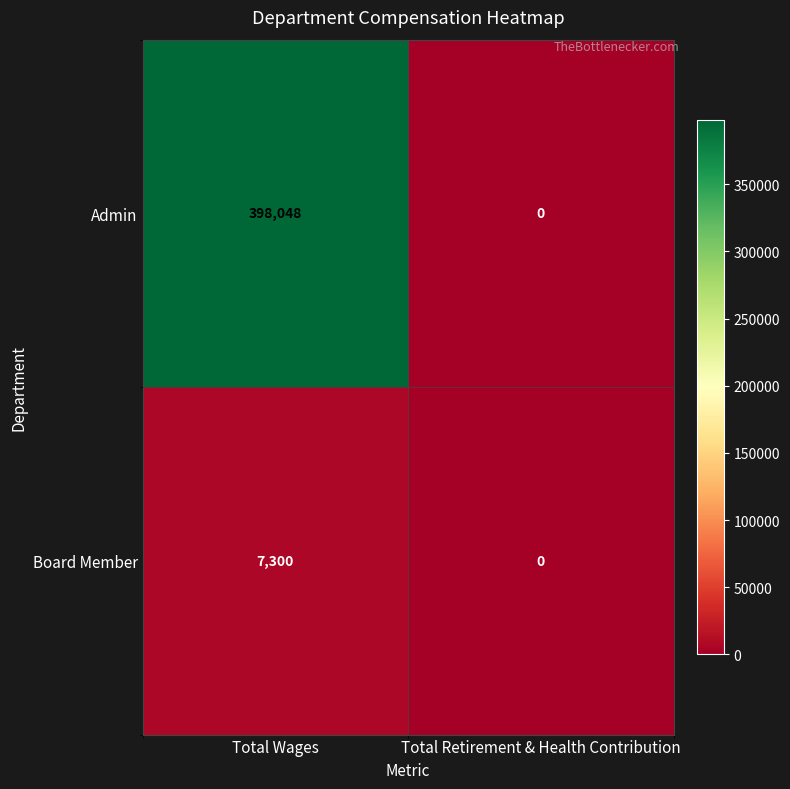

Is it true that Admin equals 222790 at Total Wages?

False